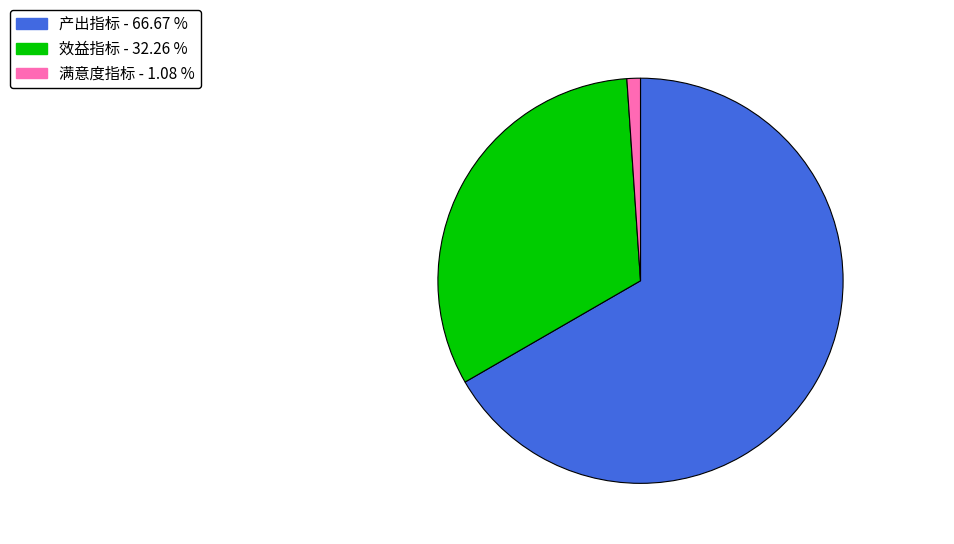

Is the sum of 满意度指标 and 效益指标 greater than half?

No